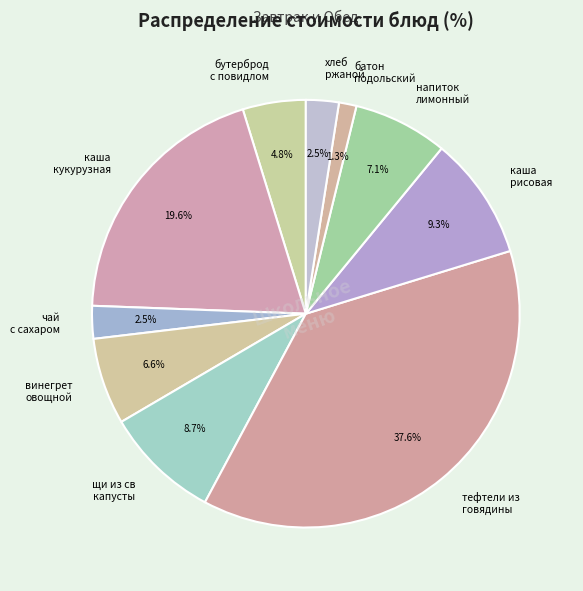

What portion of the pie excludes хлеб ржаной?

97.5%